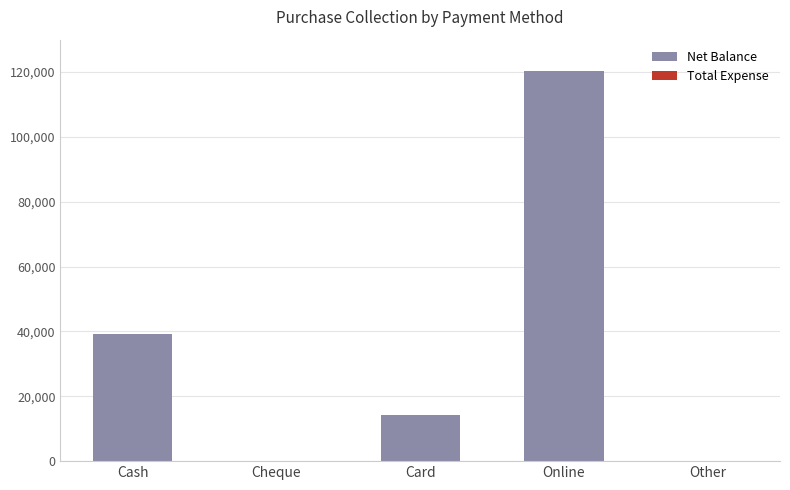

What is the sum of all values?

173700